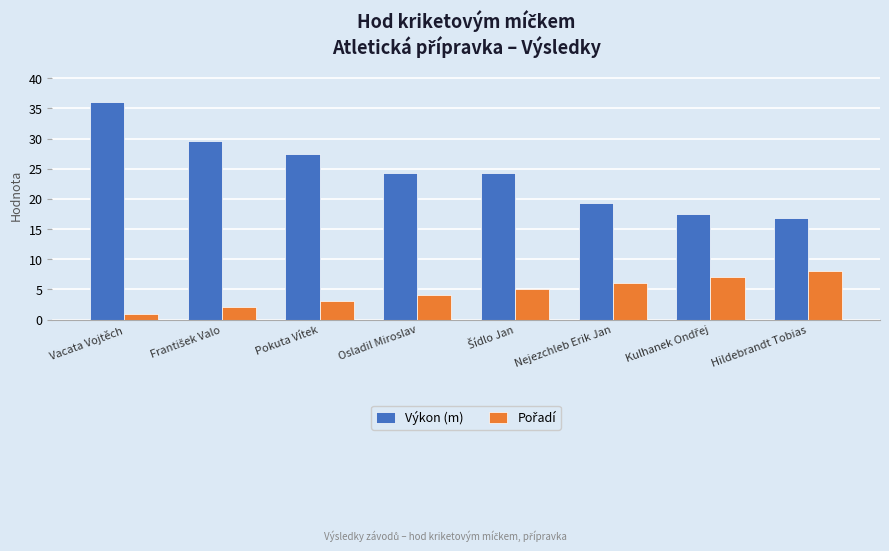

Which series has the largest total across all categories?

Výkon (m)